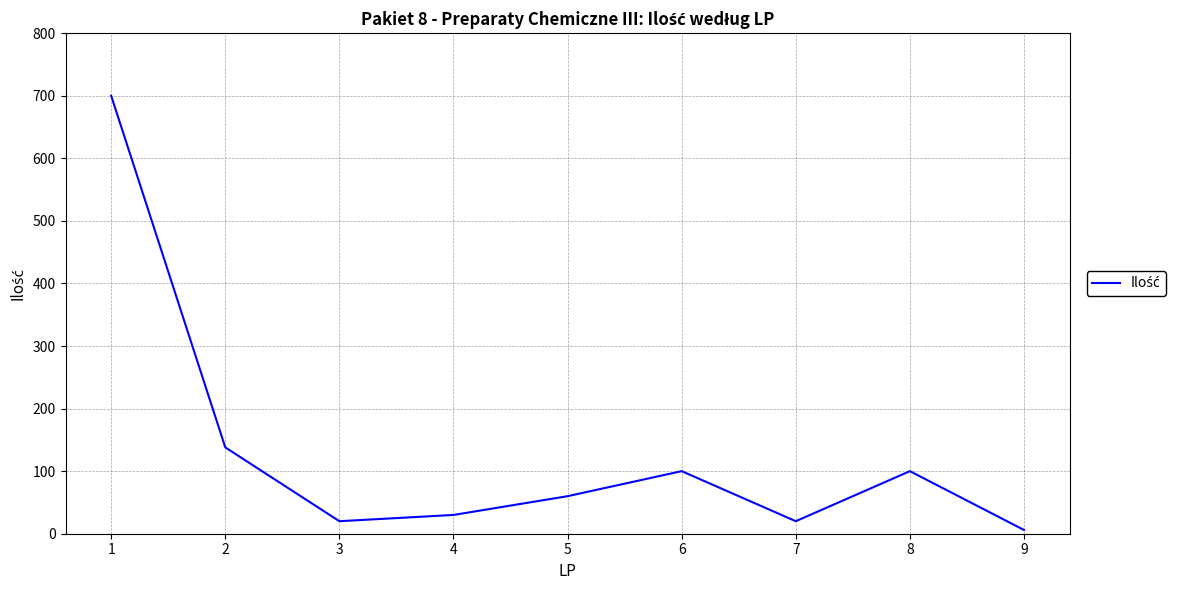

What is the change in value from 4 to 5?

+30